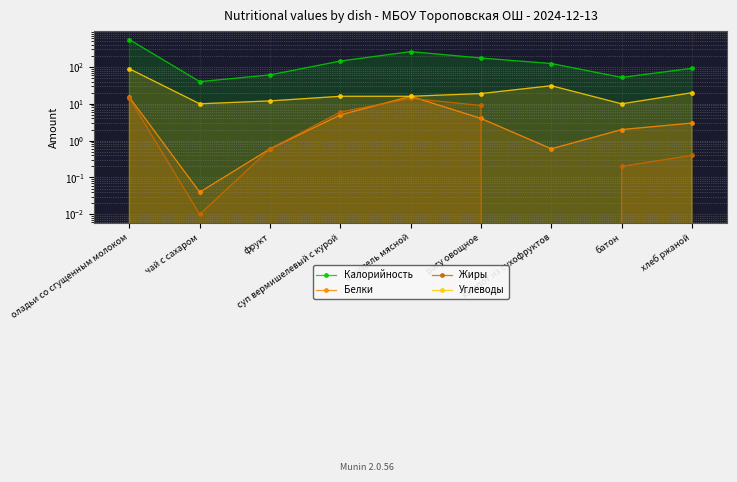

At компот из сухофруктов, list the series in order from smallest to largest.

Жиры, Белки, Углеводы, Калорийность